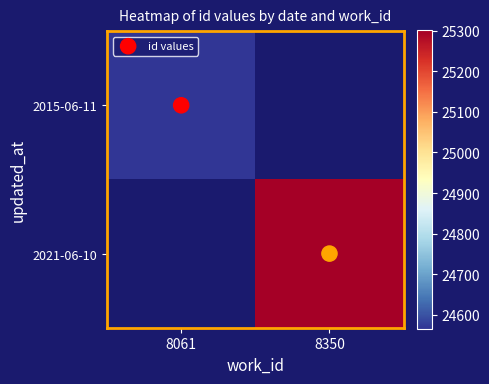

How many values in the id values series are below 1?

1